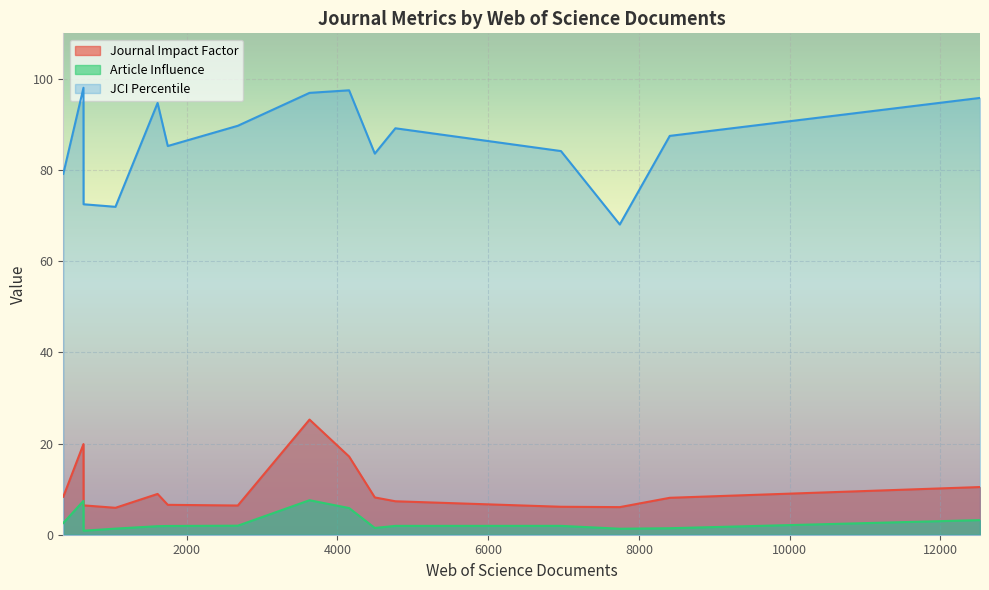

The value of Journal Impact Factor at 1057 is 5.9. True or false?

True